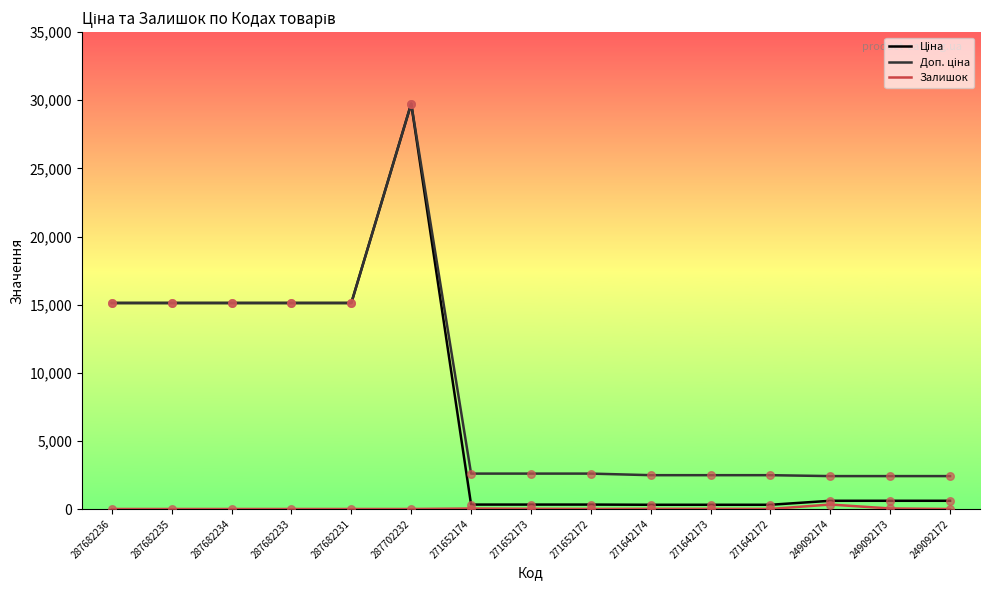

What is the total value across all series at 287682236?

30240.0